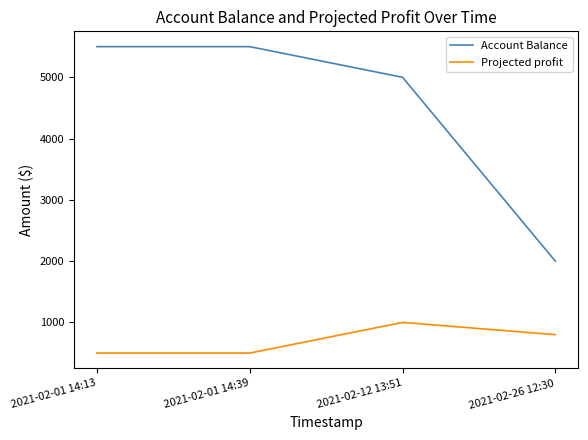

What position from the right is 2021-02-01 14:13?

4